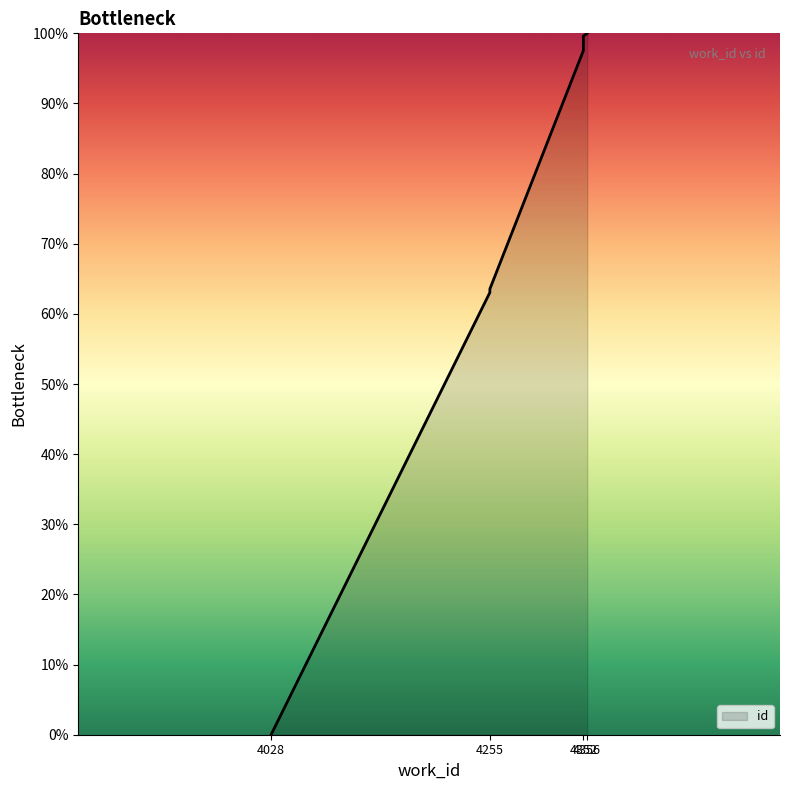

List the labels in order of value, smallest first.

4028, 4255, 4255, 4255, 4352, 4352, 4352, 4352, 4352, 4356